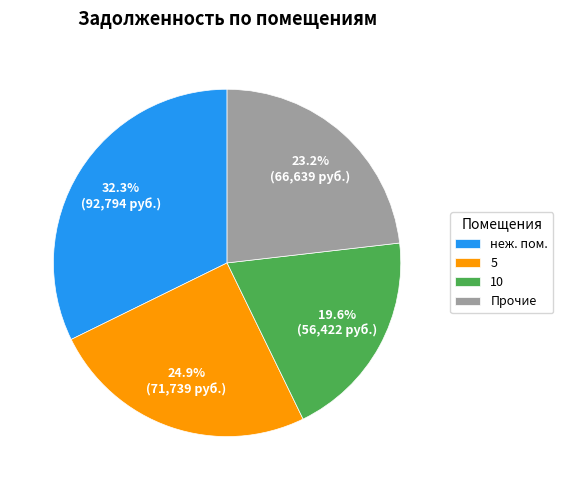

What is the largest slice in the pie chart?

неж. пом.